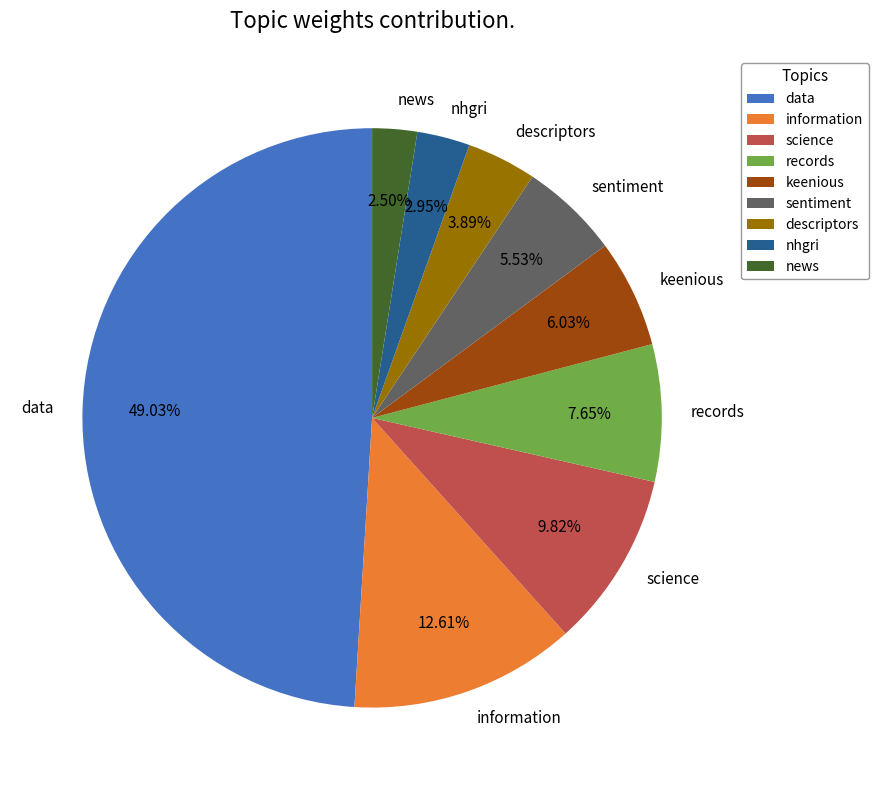

Combined, do sentiment and records account for over 50%?

No